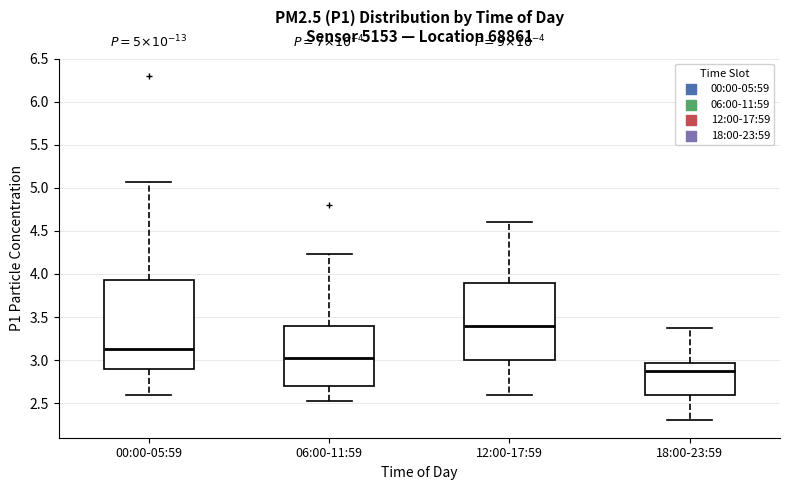

Which box is the tallest, from its lower edge to its upper edge?

00:00-05:59